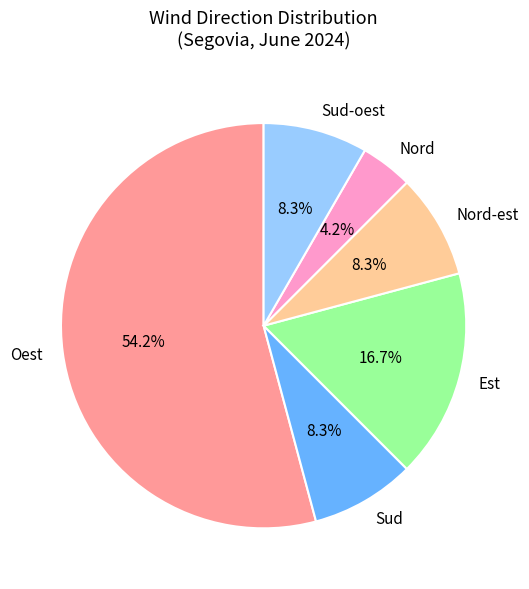

Is there any slice that represents more than half of the pie?

Yes